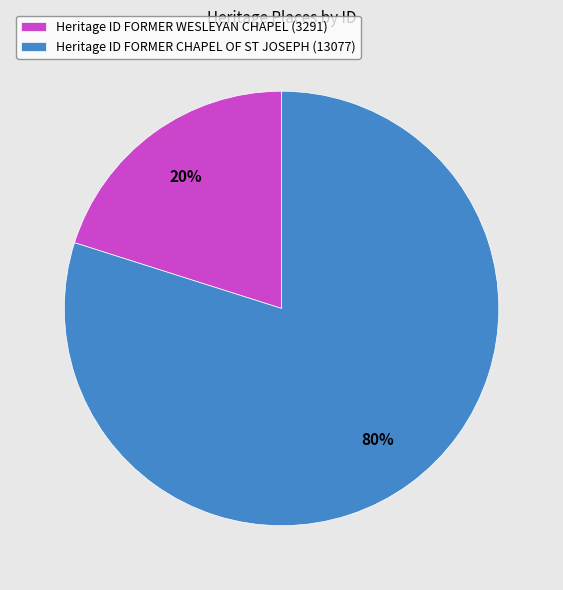

Count the number of slices in the pie.

2